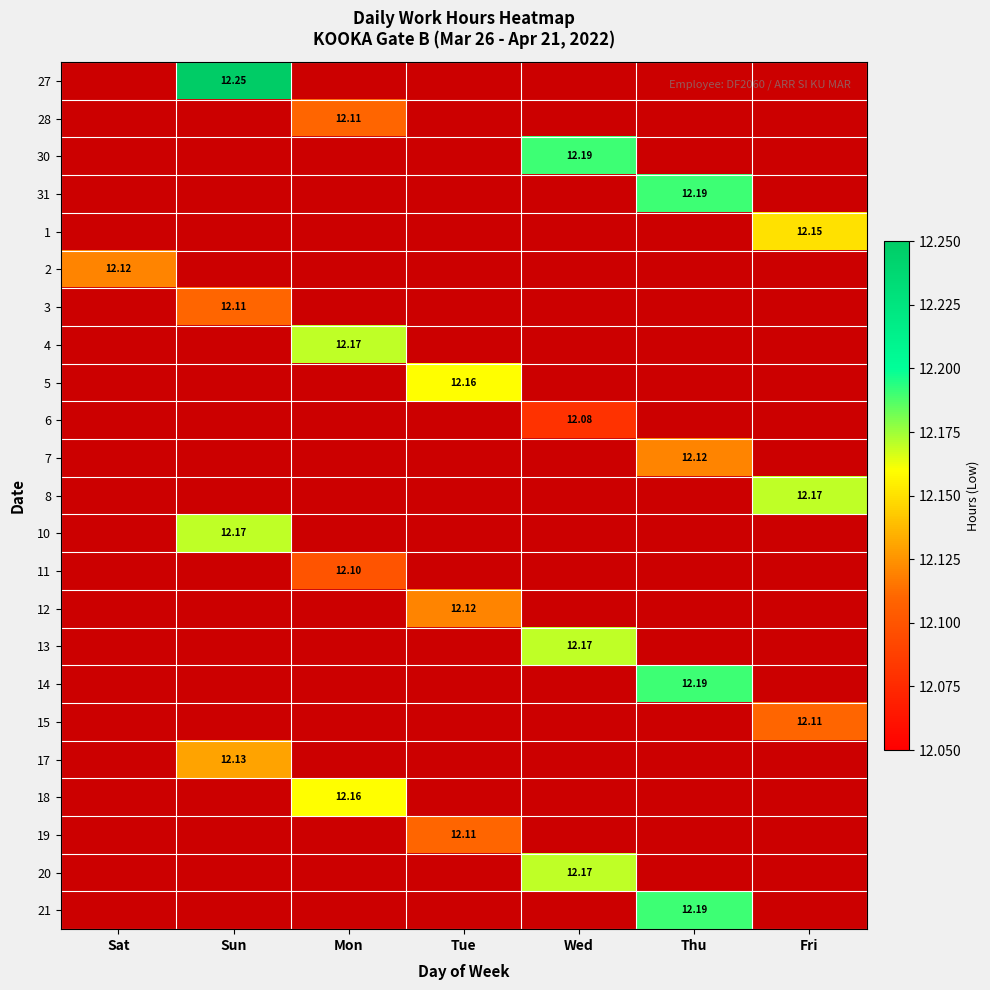

At how many categories does at least one series exceed 3?

7